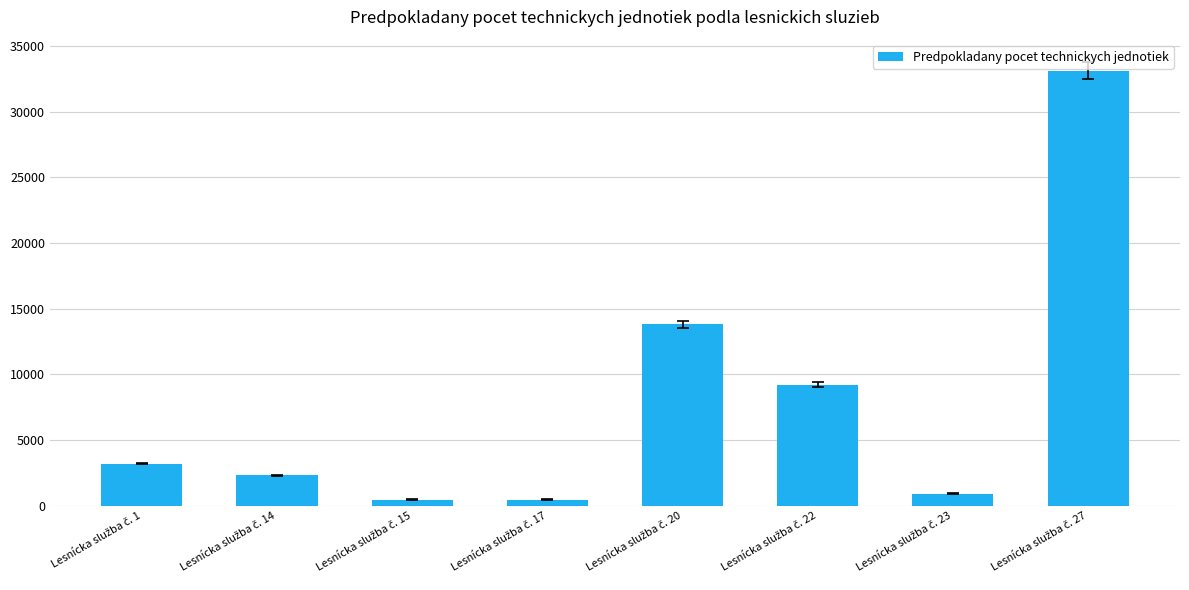

Reading left to right, transcribe all the data shown in this chart.

3195.6	2300.0	460.0	460.0	13800.0	9200.0	920.0	33120.0